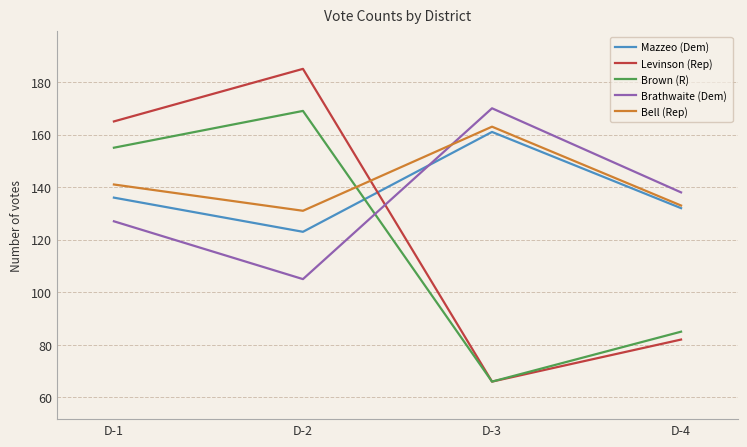

At how many categories does at least one series exceed 171?

1